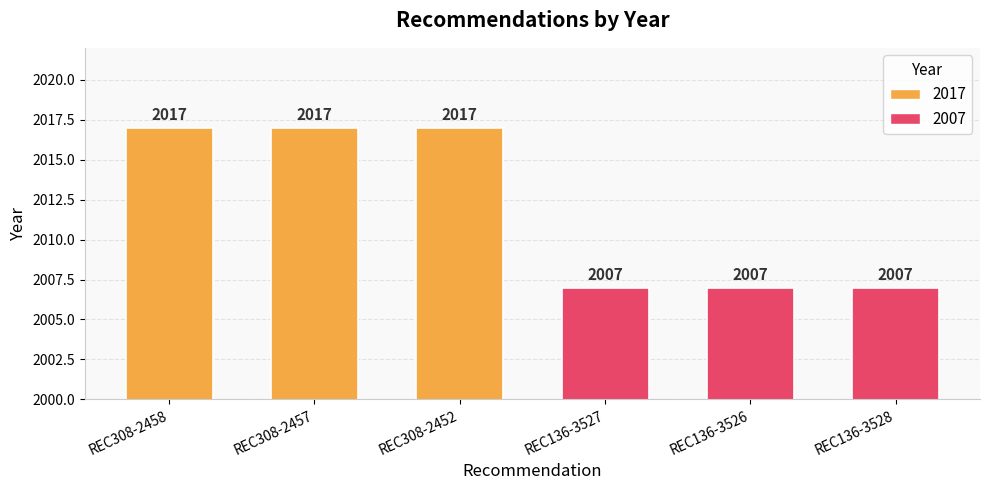

What is the maximum value shown in the chart?

2017